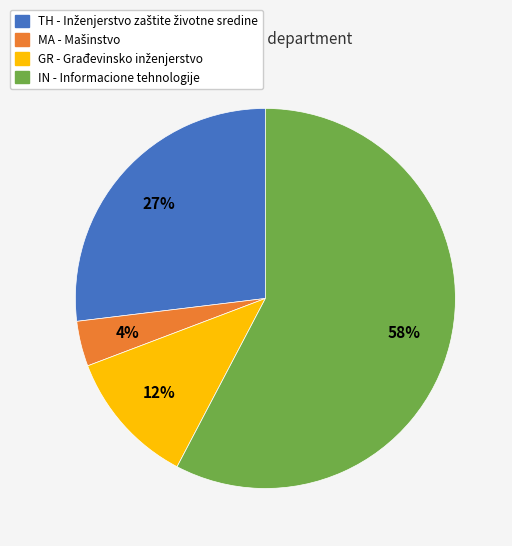

Does IN - Informacione tehnologije represent more than half of the total?

Yes